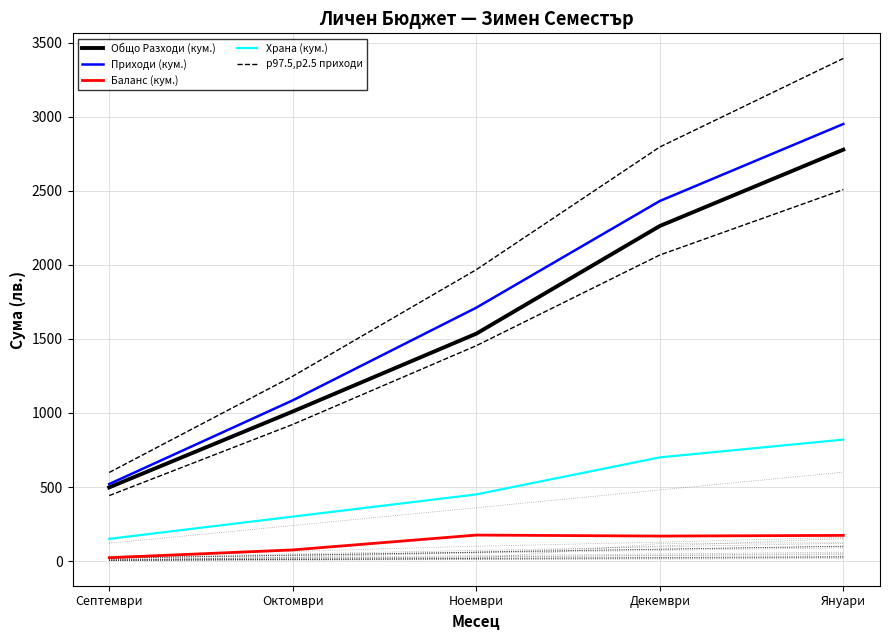

How many data points in Приходи (кум.) are less than 1710?

2